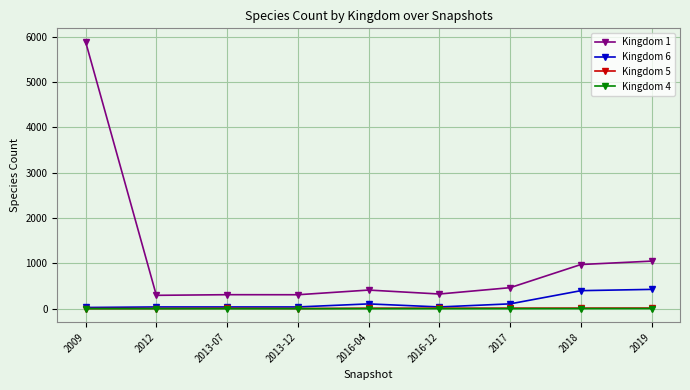

How many categories are shown in the chart?

9